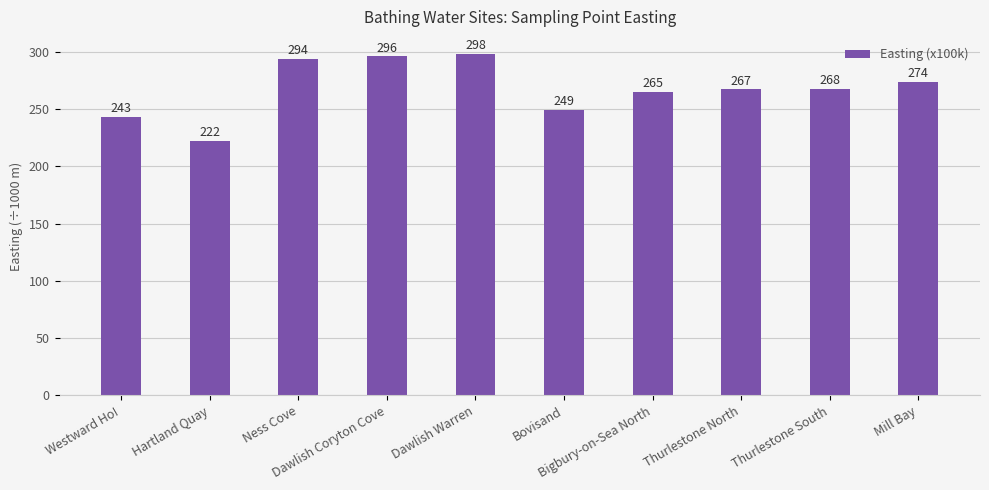

True or false: the data shows 274.1 at Mill Bay.

True